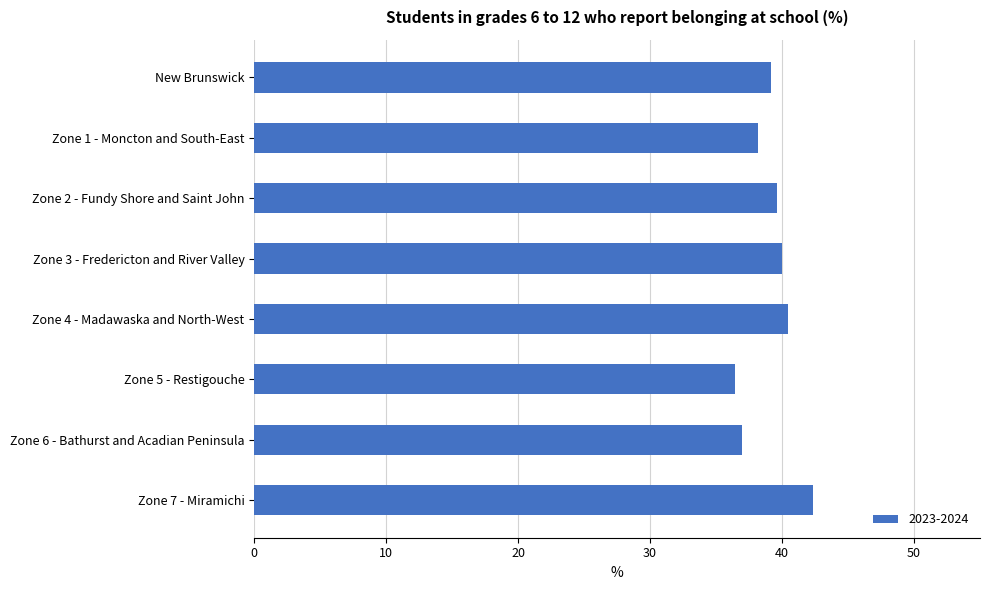

What is the change in value from Zone 4 - Madawaska and North-West to Zone 6 - Bathurst and Acadian Peninsula?

-3.5